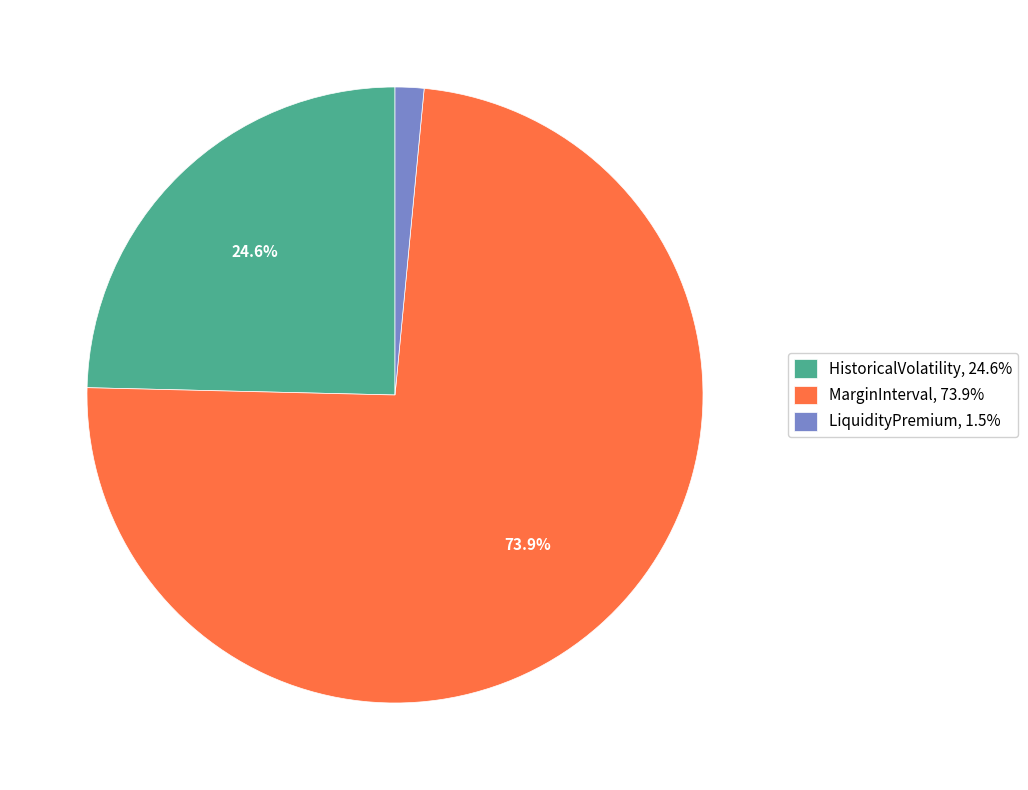

Does MarginInterval, 73.9% represent more than half of the total?

Yes